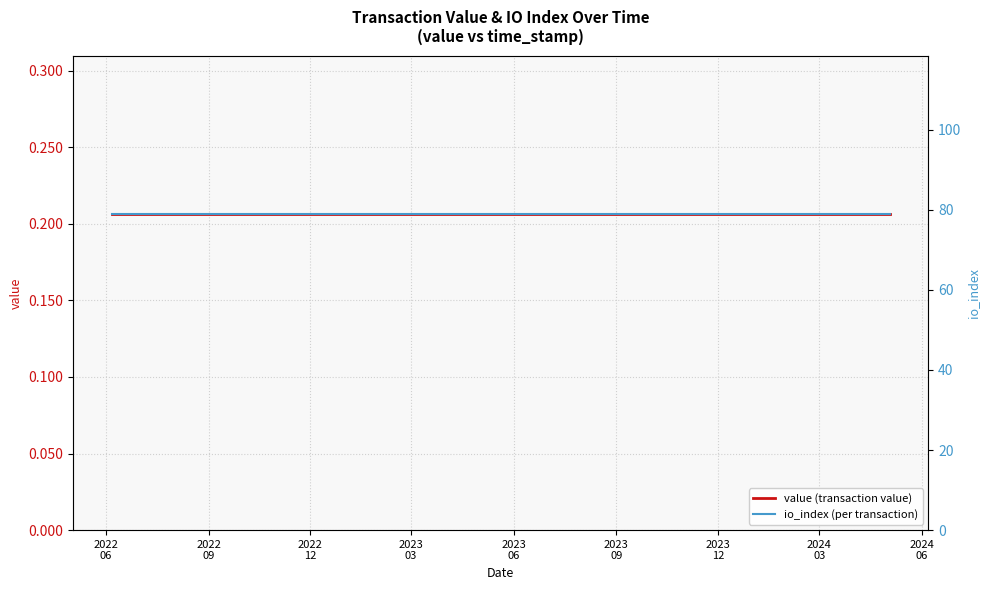

How many lines are shown in the chart?

2